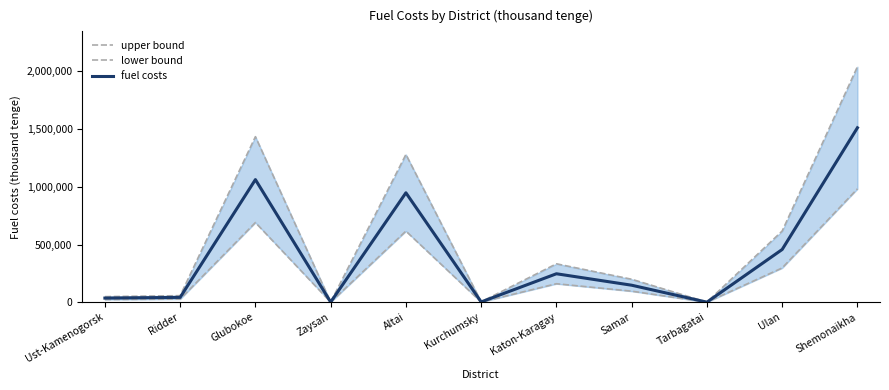

Which series has the widest spread of values?

upper bound